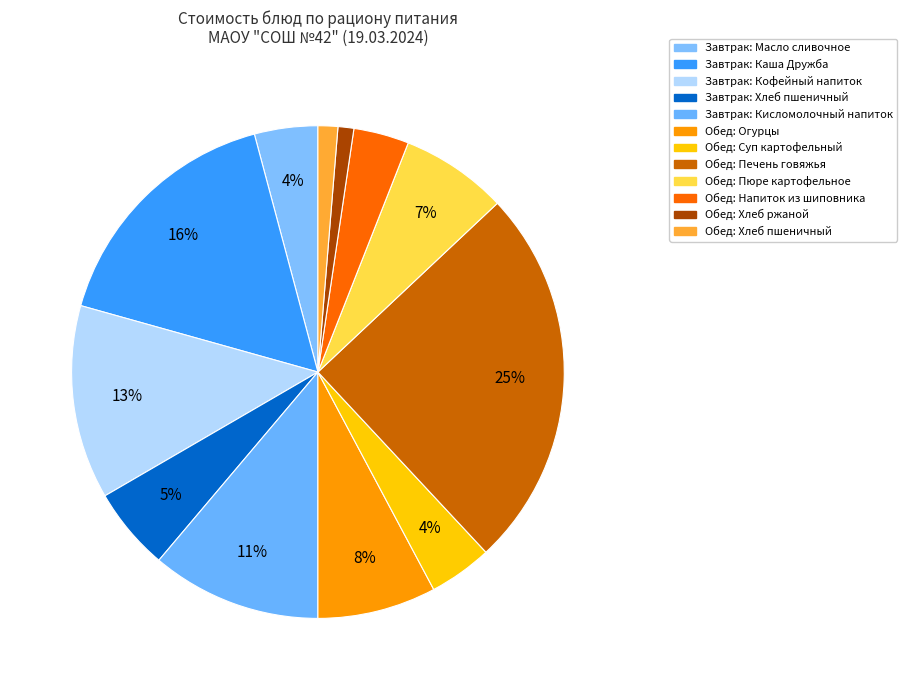

How many segments does this pie chart have?

12